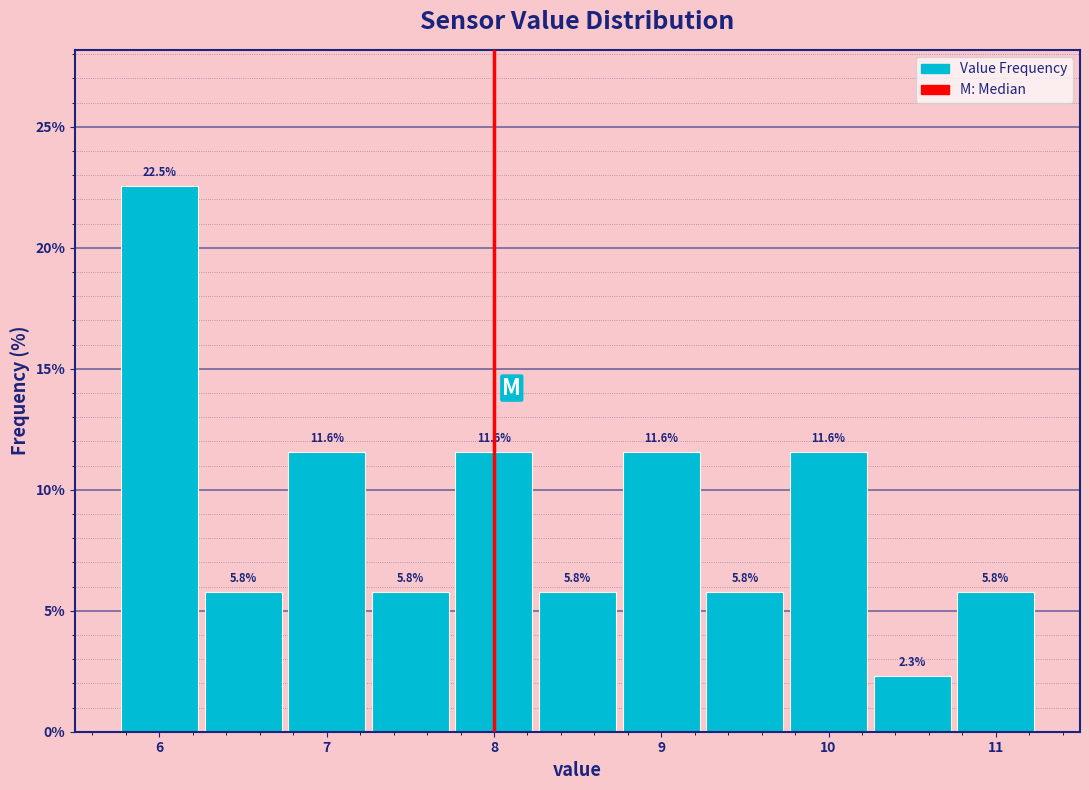

Reading left to right, list every bar in this chart as the range it spans on the x-axis followed by its height. The bar edges are not printed on the chart, so give them approximately, as read against the axis.

5.75 to 6.25: 22.5
6.25 to 6.75: 5.8
6.75 to 7.25: 11.6
7.25 to 7.75: 5.8
7.75 to 8.25: 11.6
8.25 to 8.75: 5.8
8.75 to 9.25: 11.6
9.25 to 9.75: 5.8
9.75 to 10.25: 11.6
10.25 to 10.75: 2.3
10.75 to 11.25: 5.8